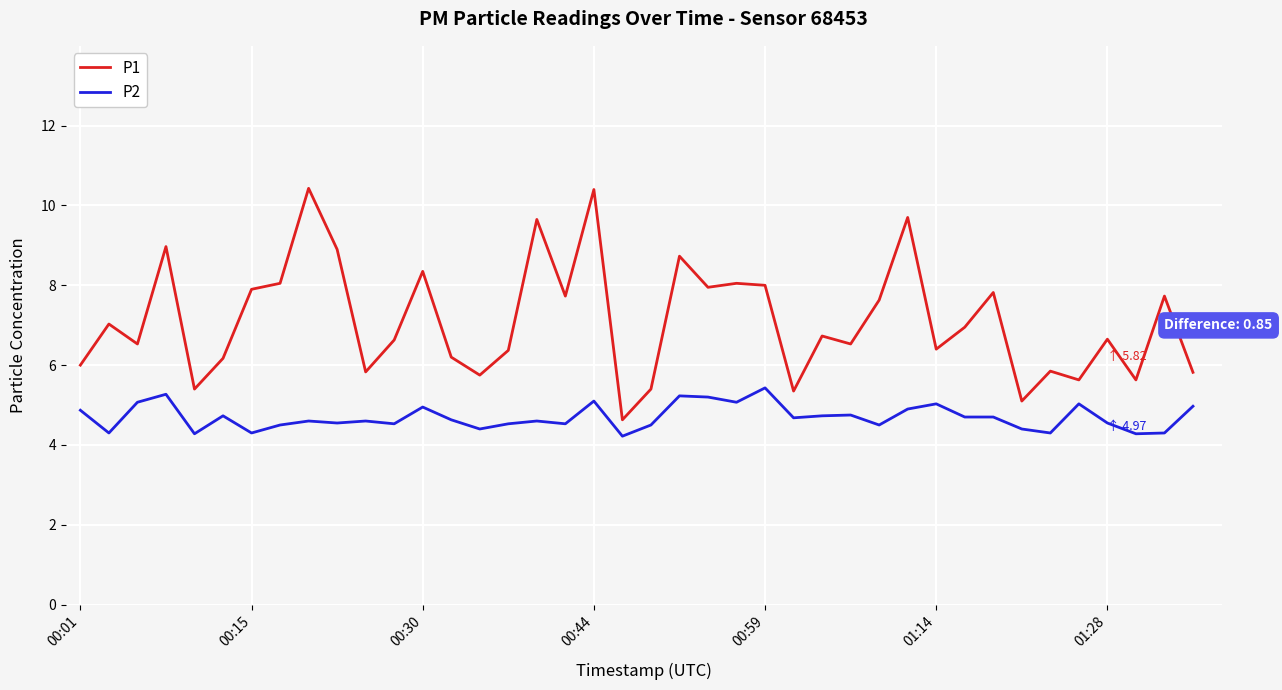

Which series has the largest range (max minus min)?

P1